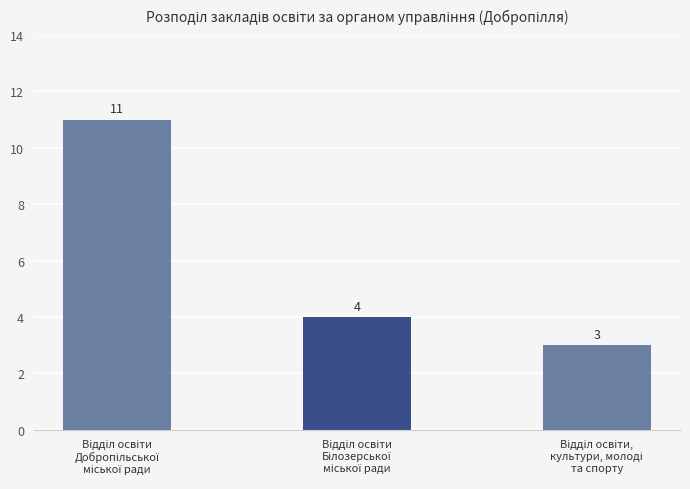

Reading left to right, transcribe all the data shown in this chart.

11	4	3